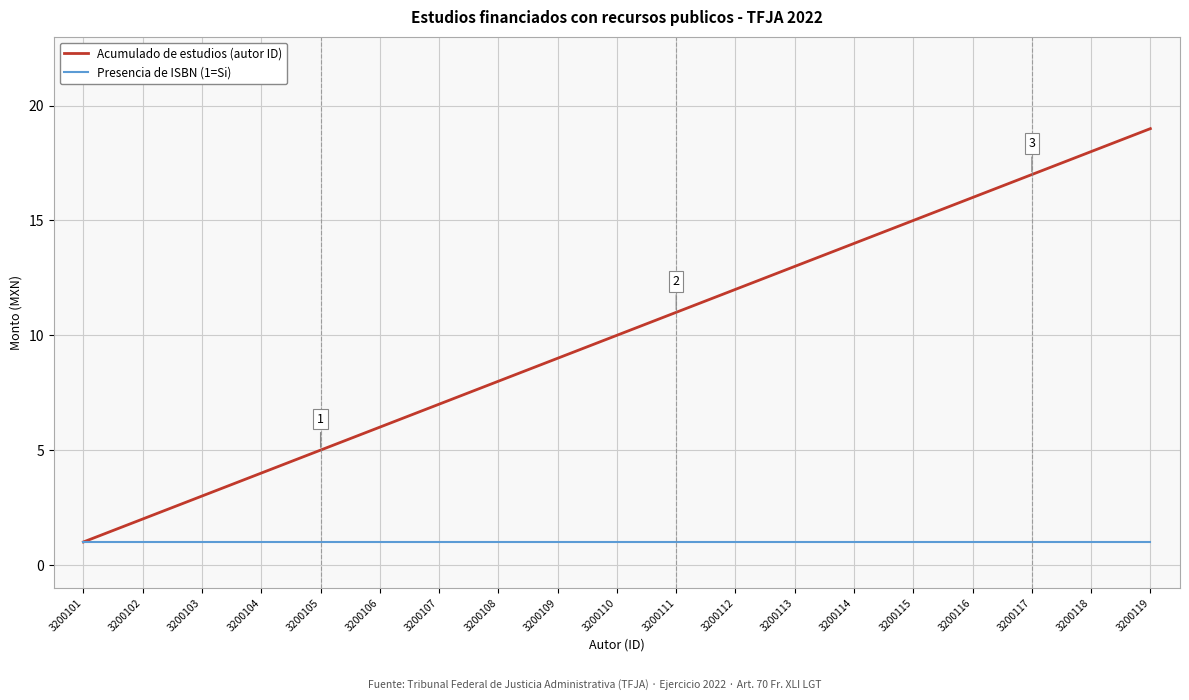

True or false: Acumulado de estudios (autor ID) has more than 1 points higher than both neighbors.

False